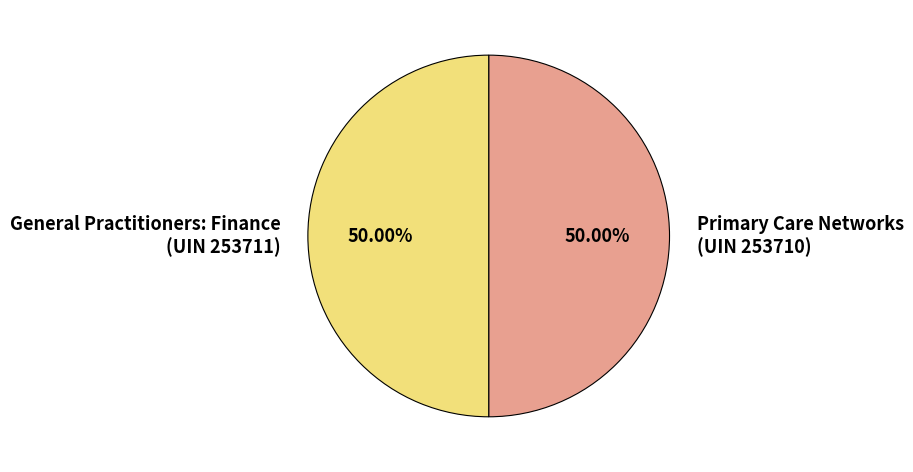

How many segments does this pie chart have?

2